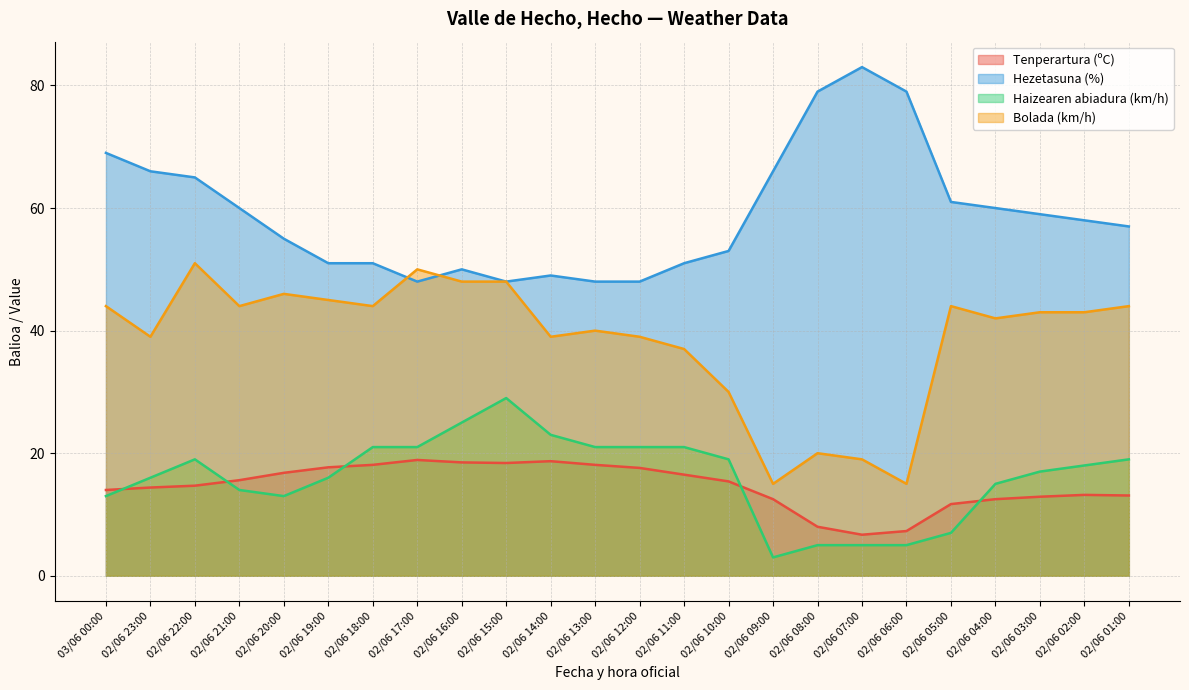

Rank the series at 02/06 02:00 from highest to lowest value.

Hezetasuna (%), Bolada (km/h), Haizearen abiadura (km/h), Tenperartura (ºC)